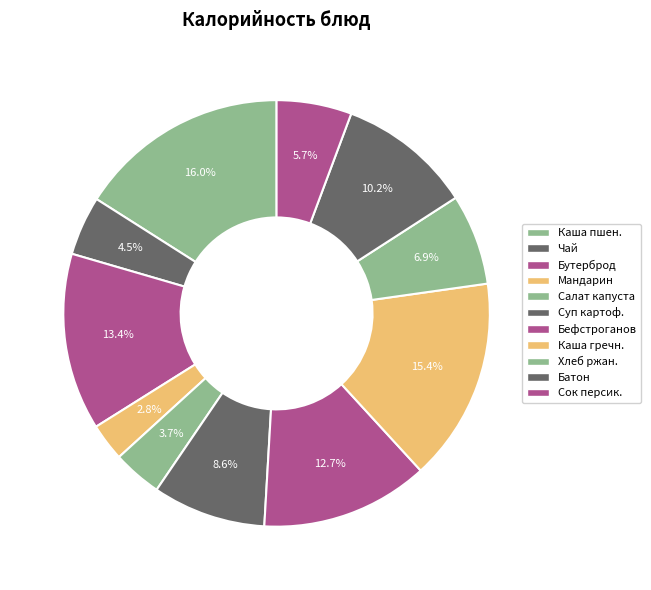

Does any single category account for the majority?

No